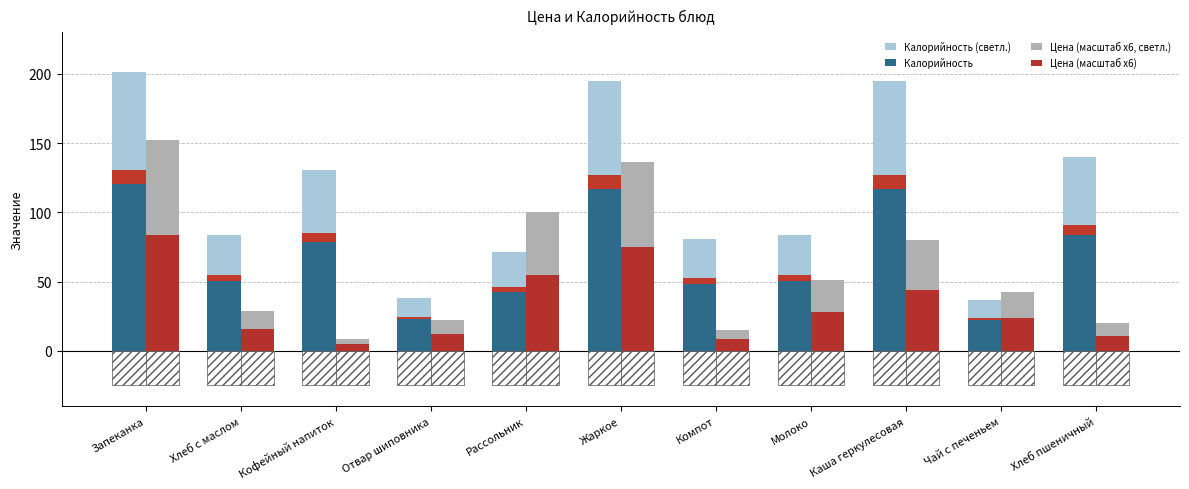

What is the sum of all Цена (масштаб x6, светл.) values?

656.7